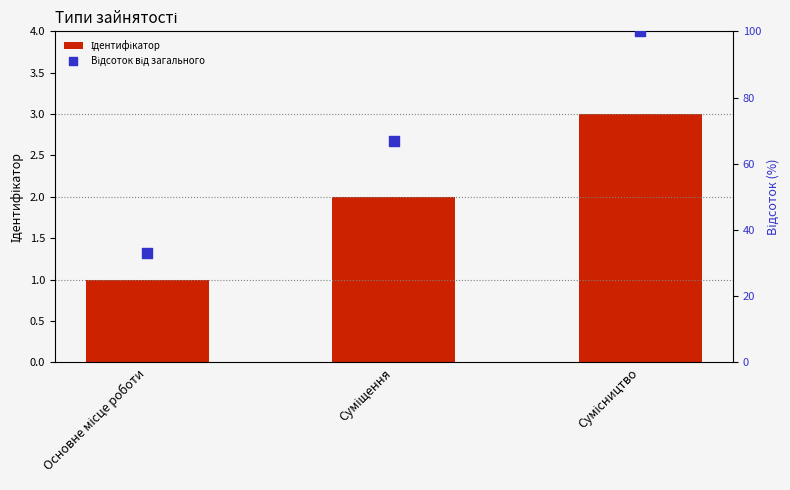

What are all the series names shown in the legend?

Ідентифікатор, Відсоток від загального